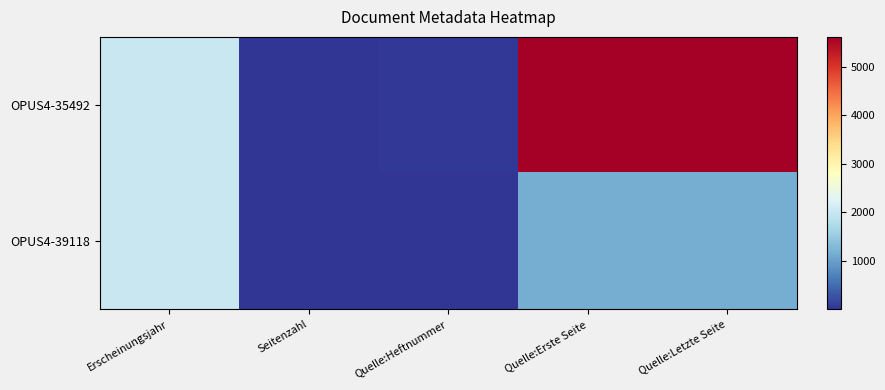

How many categories are shown in the chart?

5